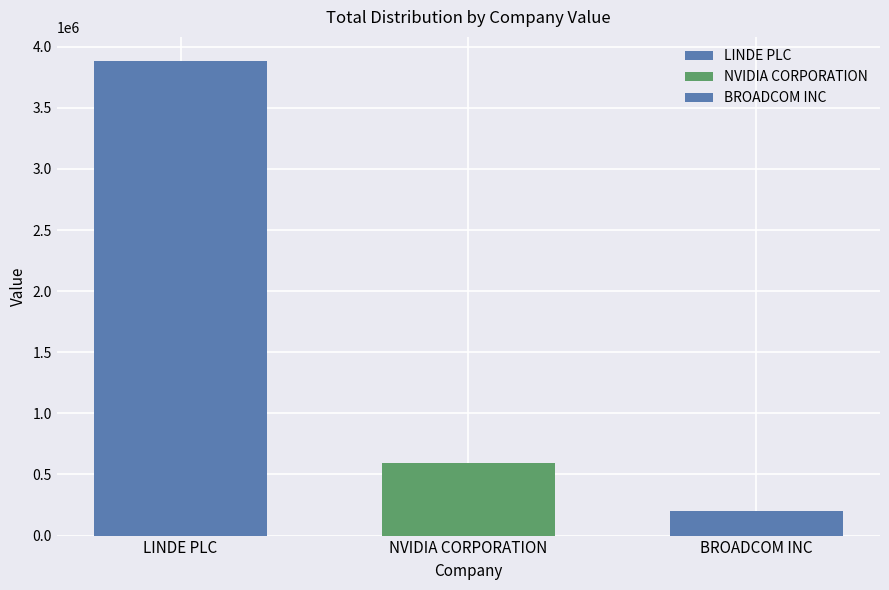

True or false: the data shows 592985 at NVIDIA CORPORATION.

True